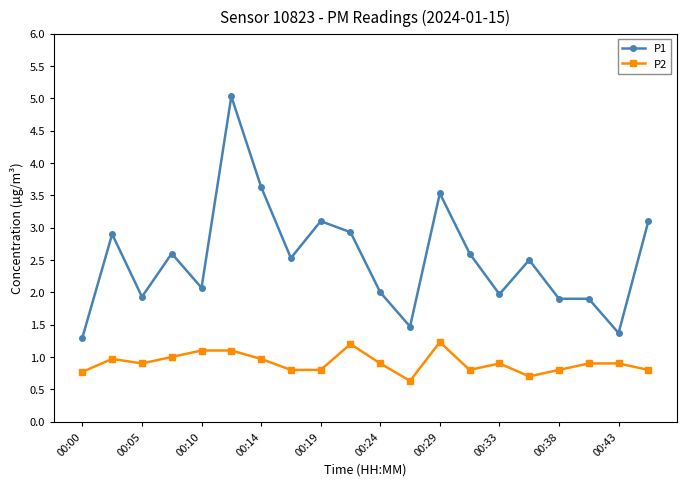

Reading left to right, transcribe all the data shown in this chart.

P1: 1.3	2.9	1.9	2.6	2.1	5.0	3.6	2.5	3.1	2.9	2.0	1.5	3.5	2.6	2.0	2.5	1.9	1.9	1.4	3.1
P2: 0.8	1.0	0.9	1.0	1.1	1.1	1.0	0.8	0.8	1.2	0.9	0.6	1.2	0.8	0.9	0.7	0.8	0.9	0.9	0.8